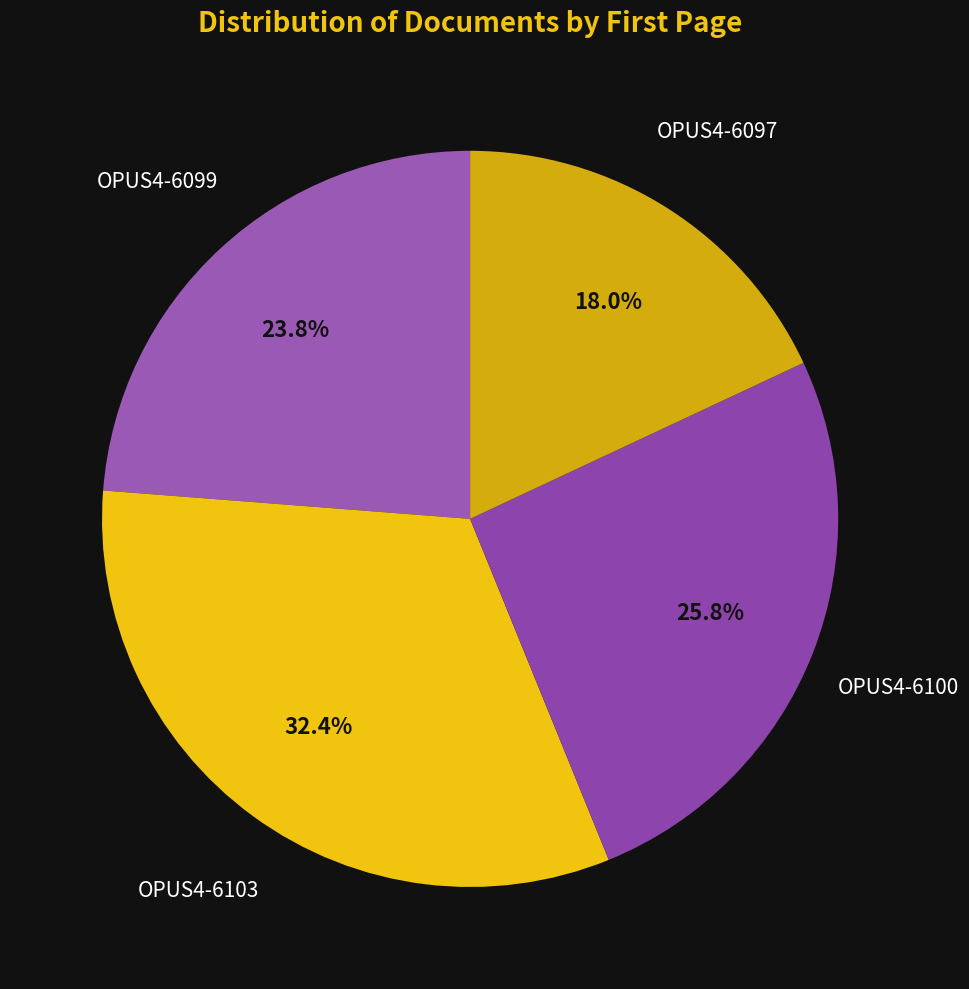

How much of the chart is everything except OPUS4-6103?

67.6%